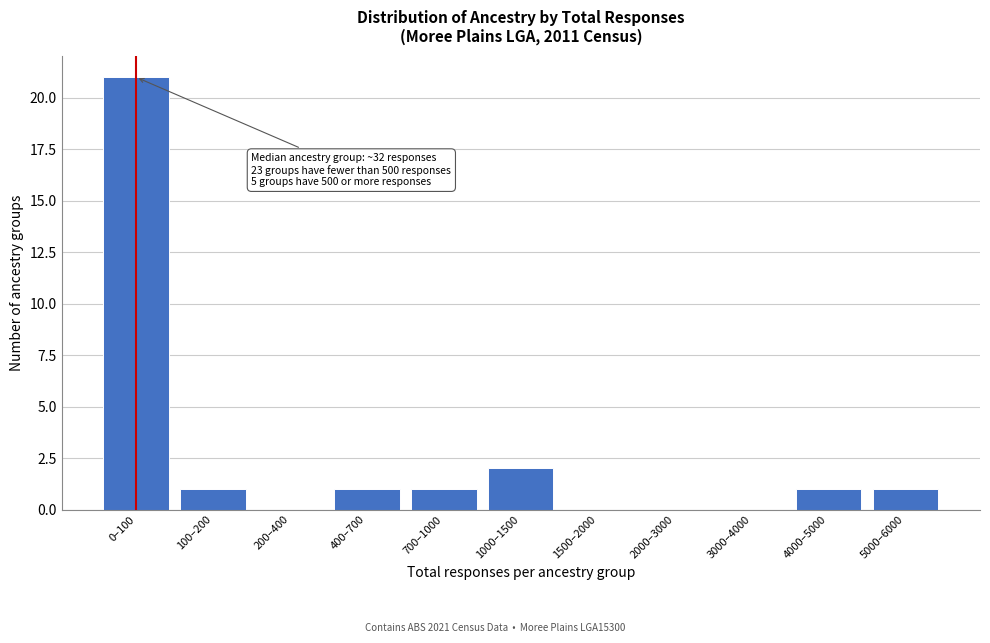

Reading left to right, what are all the values shown in this chart?

0–100=21	100–200=1	200–400=0	400–700=1	700–1000=1	1000–1500=2	1500–2000=0	2000–3000=0	3000–4000=0	4000–5000=1	5000–6000=1